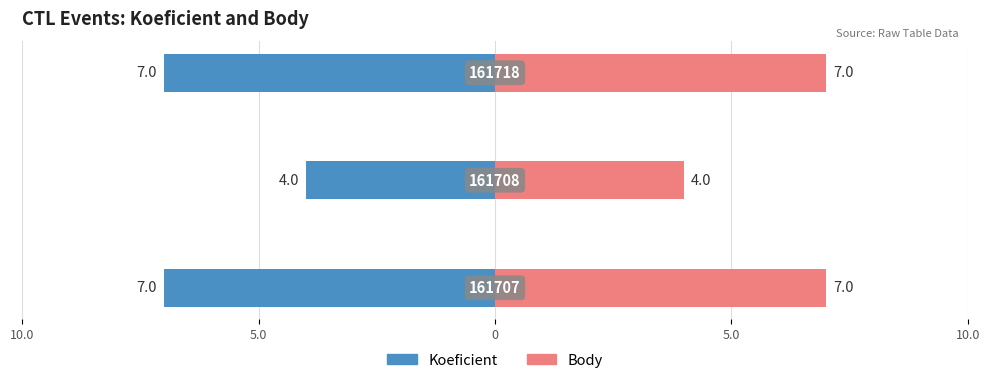

What is the minimum value for Body?

4